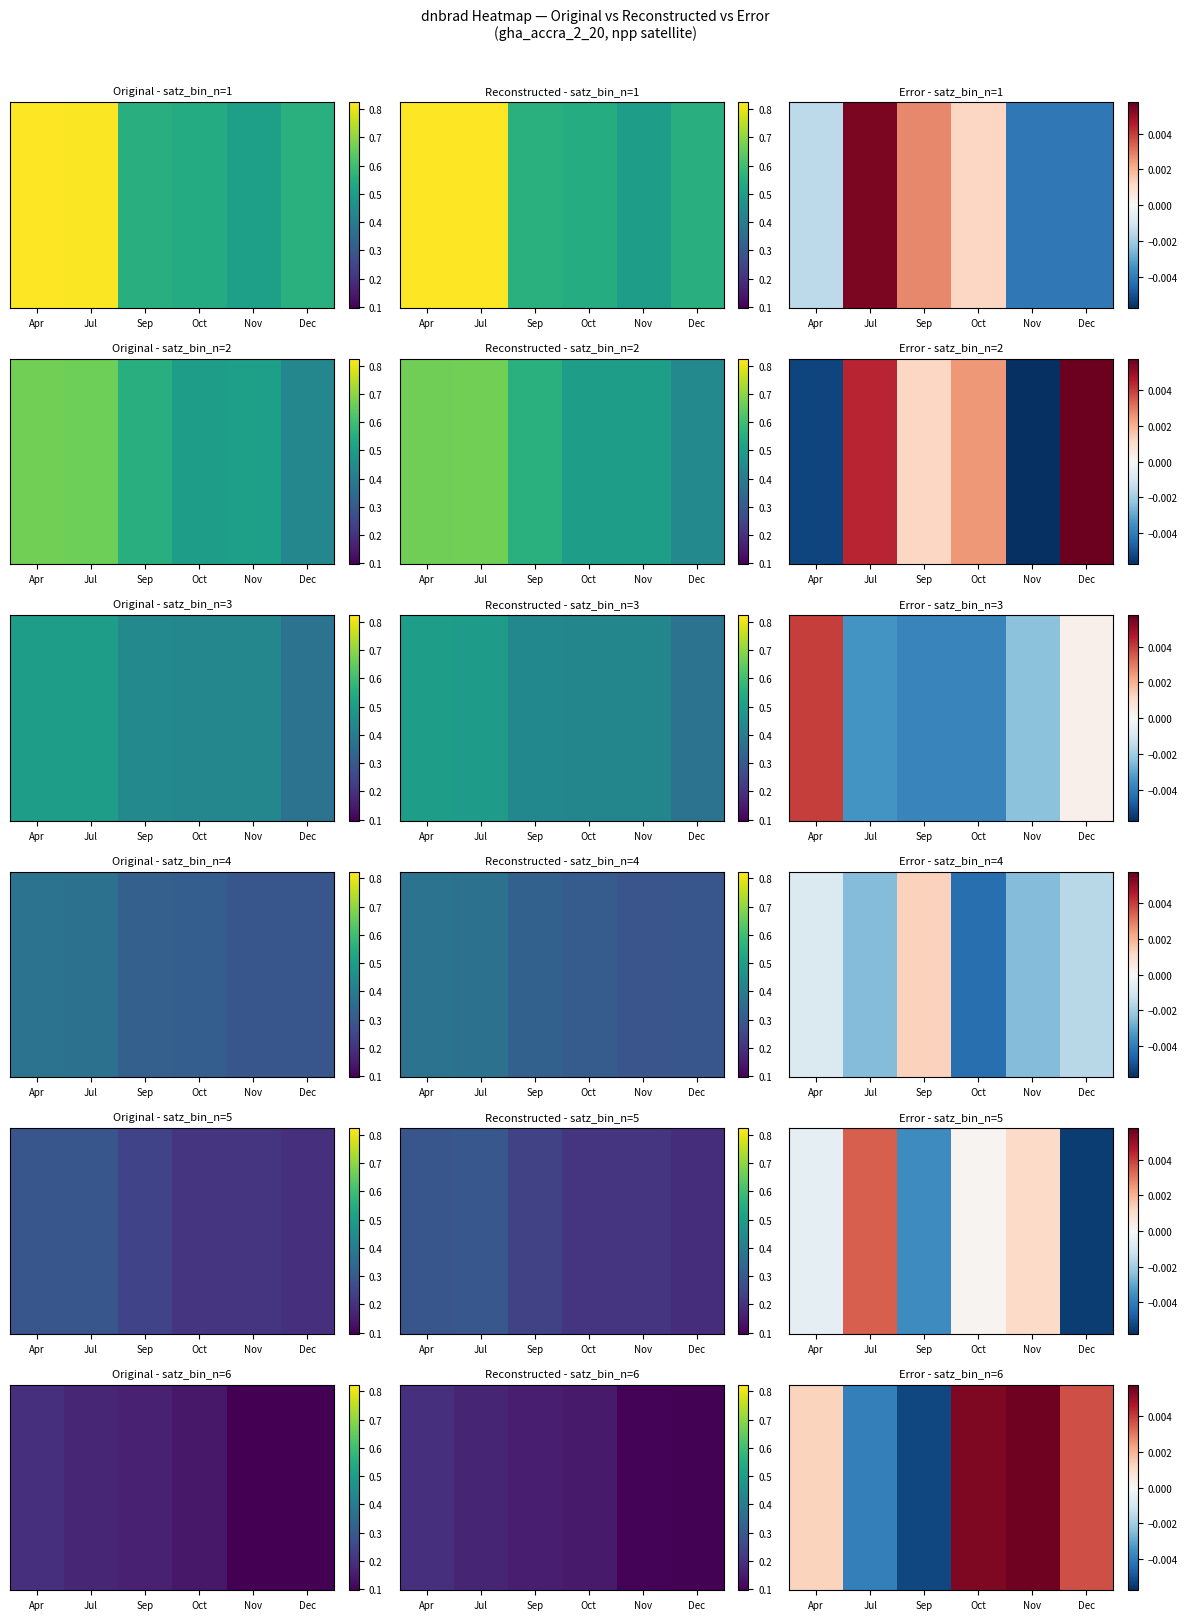

List the labels in order of value, smallest first.

Sep, Jul, Apr, Dec, Oct, Nov